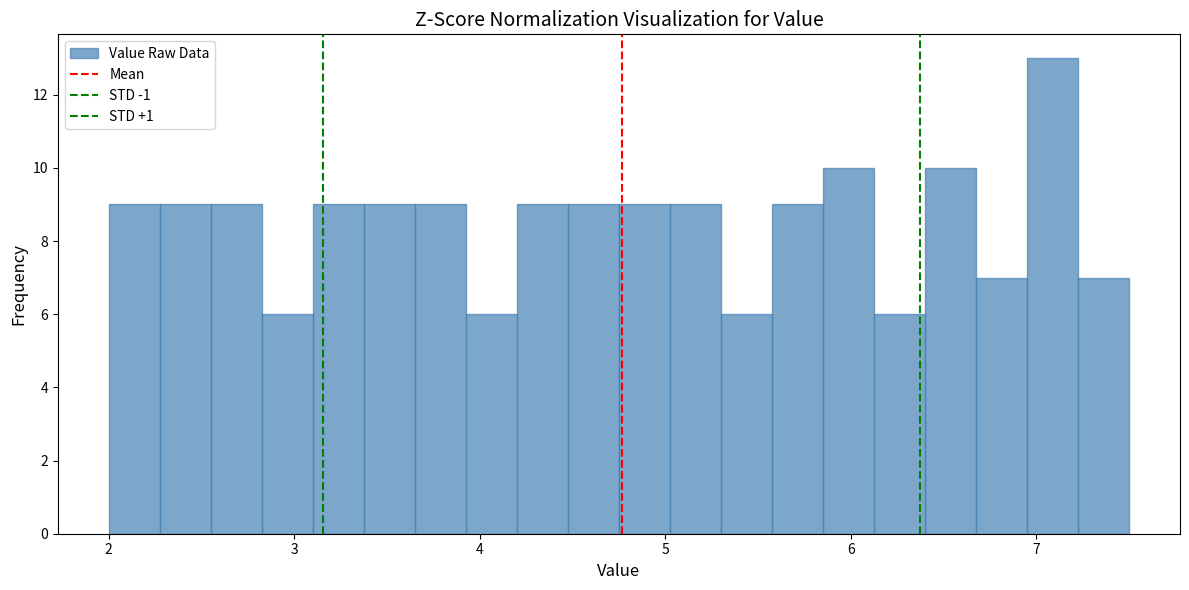

Around what value on the x-axis is the tallest bar? Give the approximate position of its centre, as read against the axis.

7.1